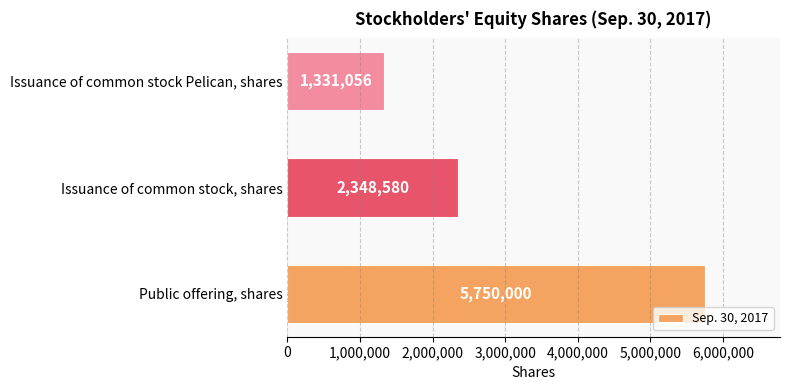

Reading bottom to top, transcribe all the data shown in this chart.

5750000	2348580	1331056